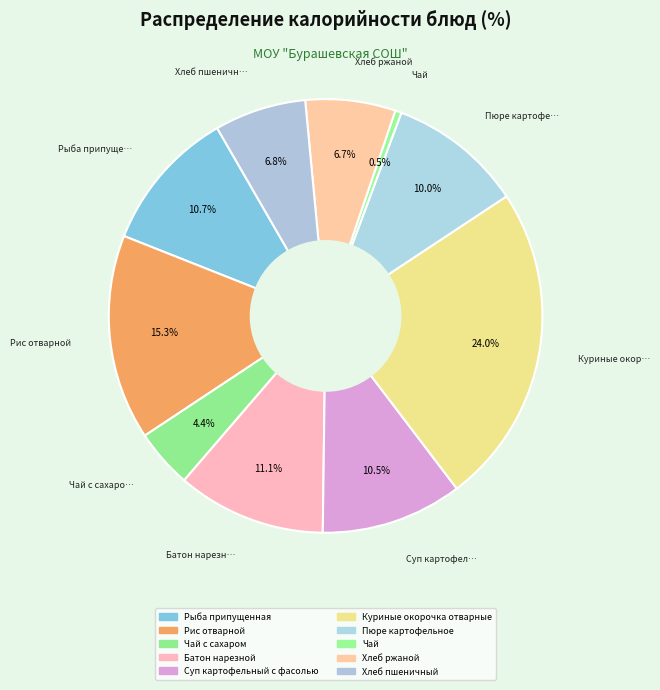

How many segments does this pie chart have?

10